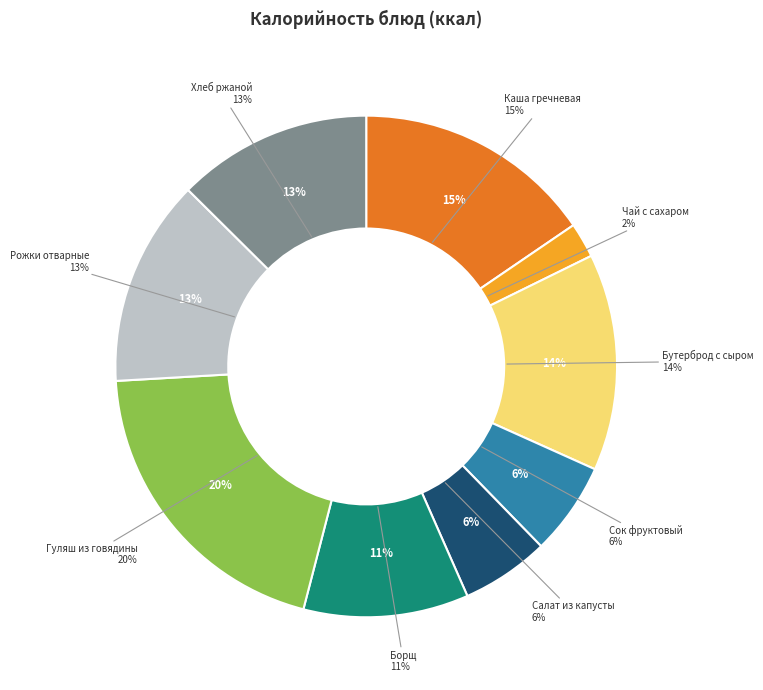

Approximately how many times larger is the value at Гуляш из говядины compared to Рожки отварные?

1.5